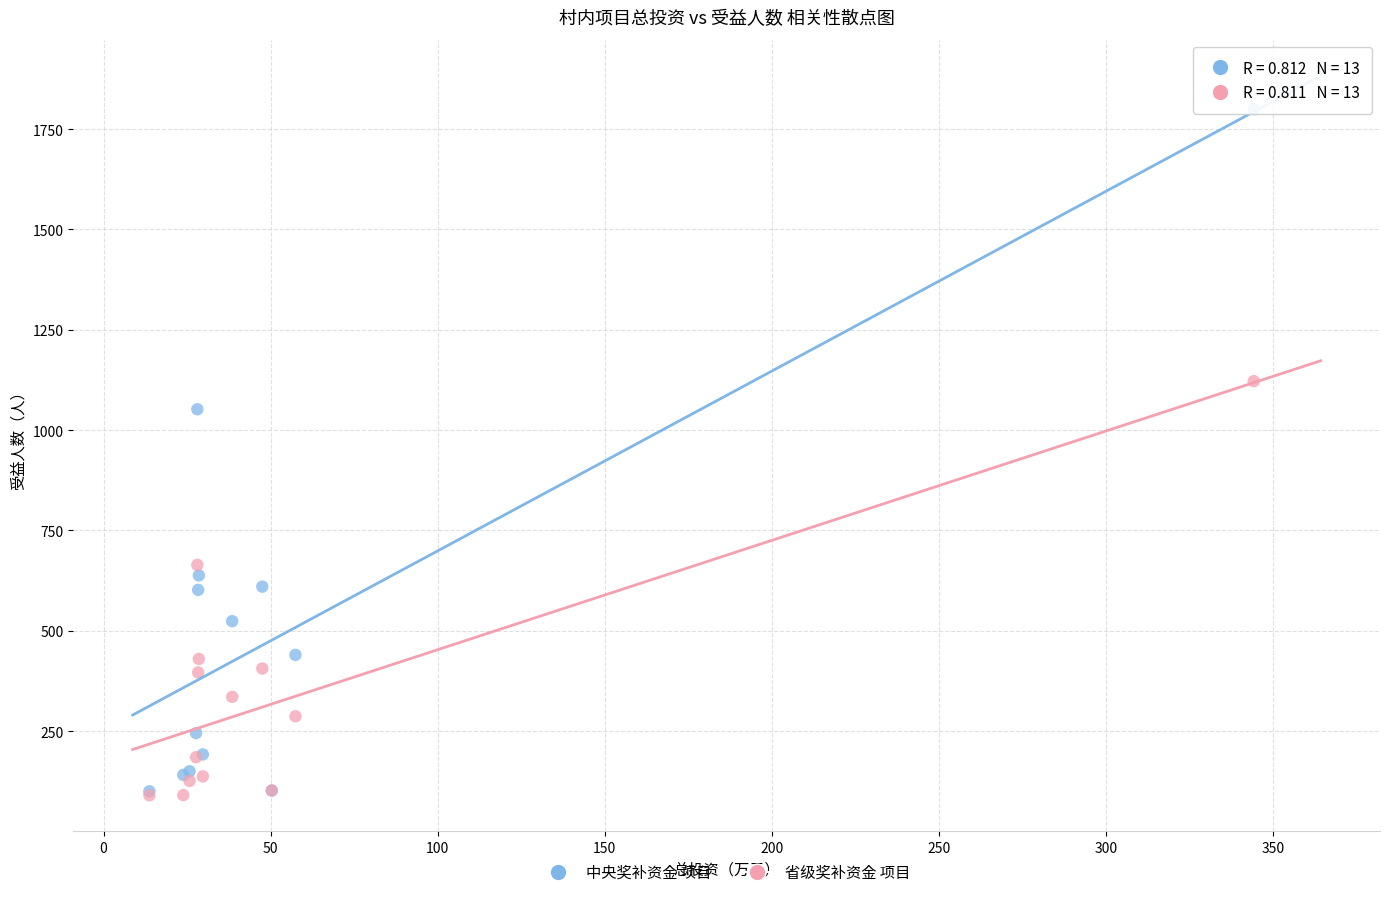

Which series reaches the maximum Y coordinate?

中央奖补资金 项目